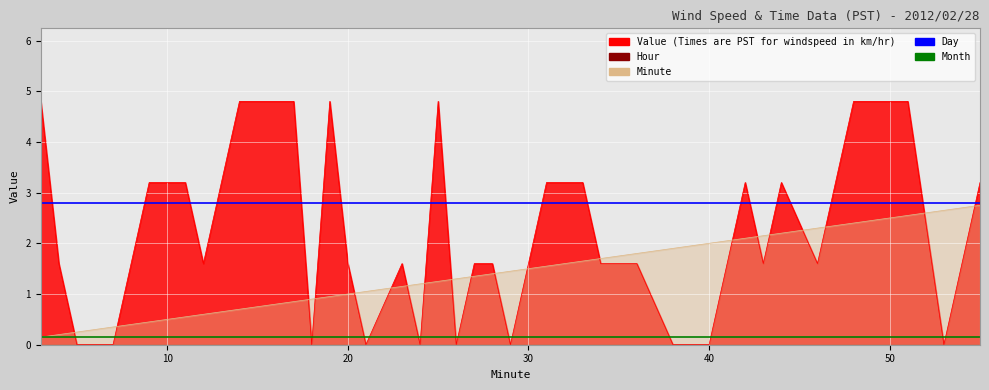

What is the approximate value of Month at 0?

0.2